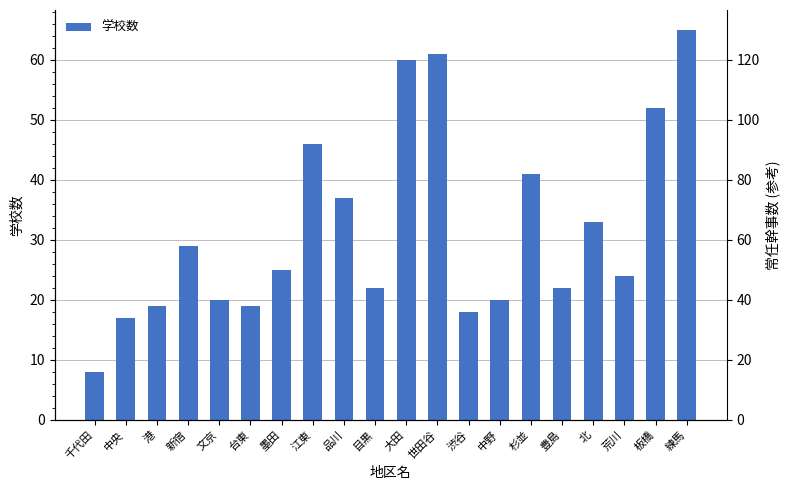

What is the label of the 9th bar from the right?

世田谷